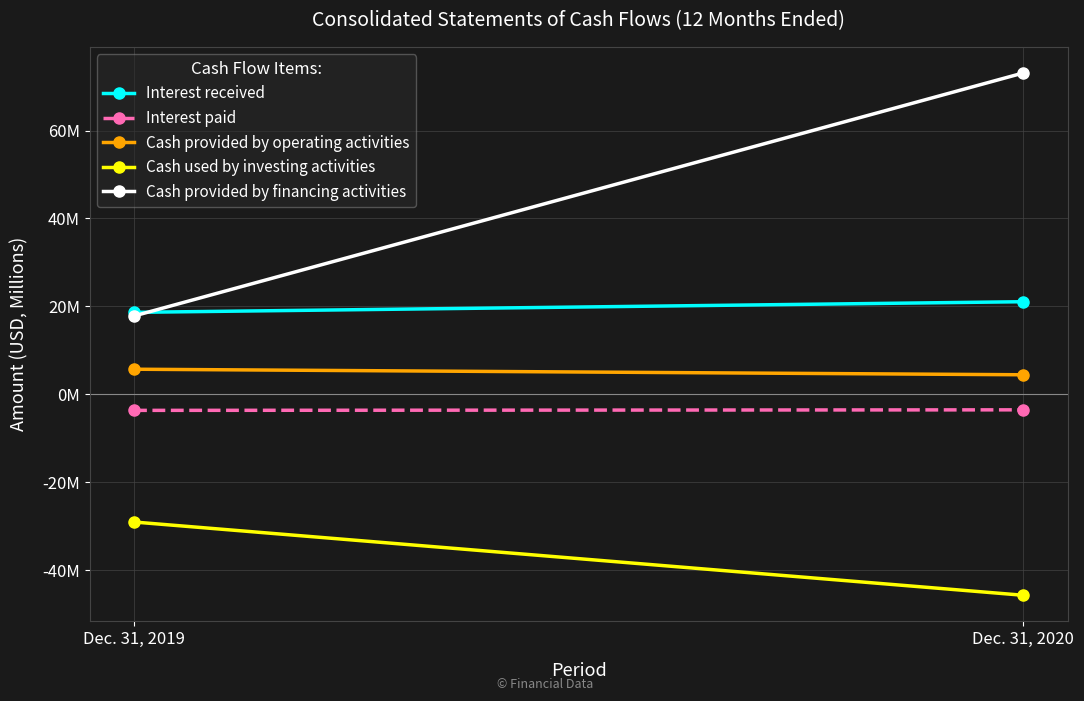

At how many categories does at least one series exceed -5?

2